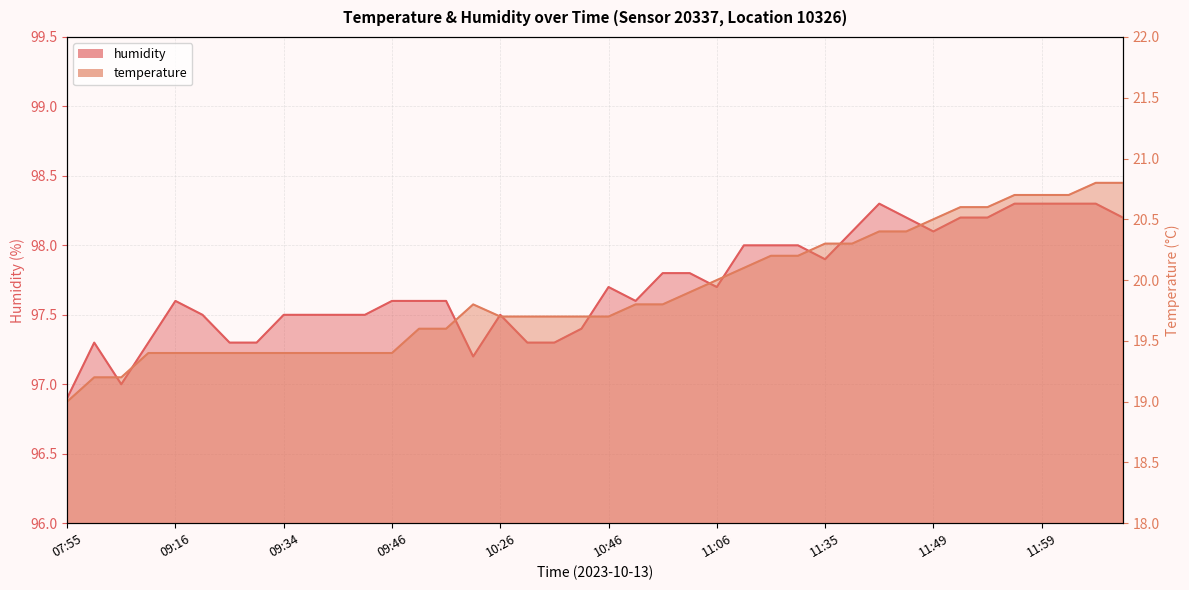

What is the approximate value of humidity at 10:31?

97.3